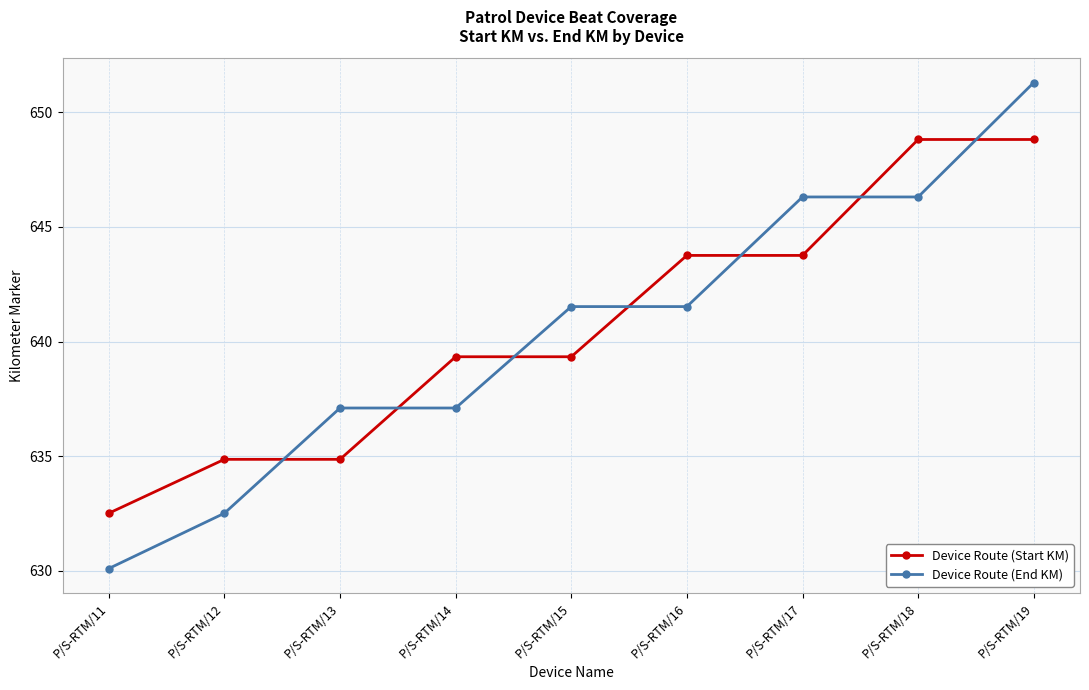

Is the value of Device Route (End KM) at P/S-RTM/12 greater than the value of Device Route (Start KM) at P/S-RTM/19?

No